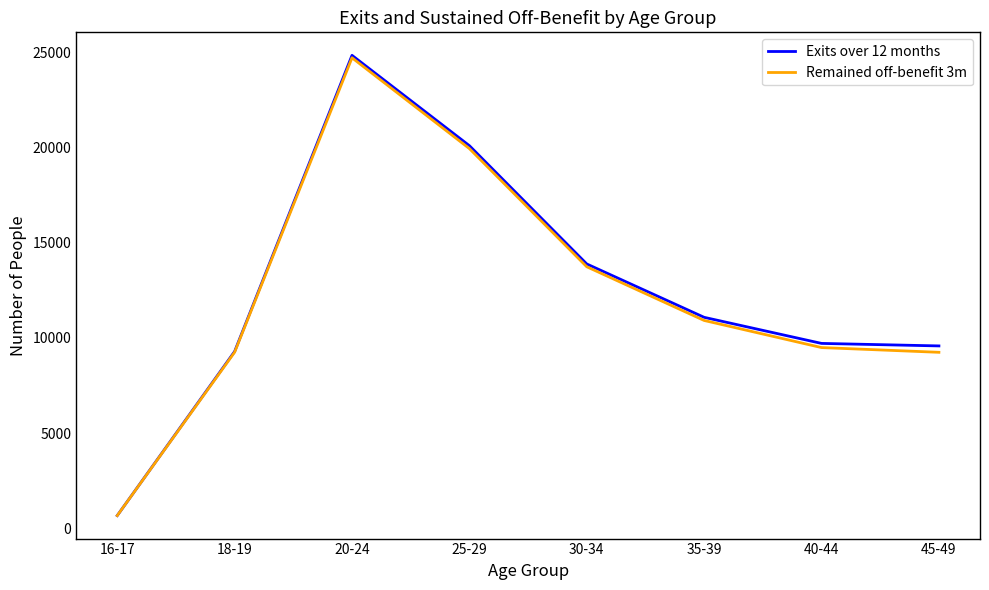

True or false: Remained off-benefit 3m has a value of 3732 at 18-19.

False